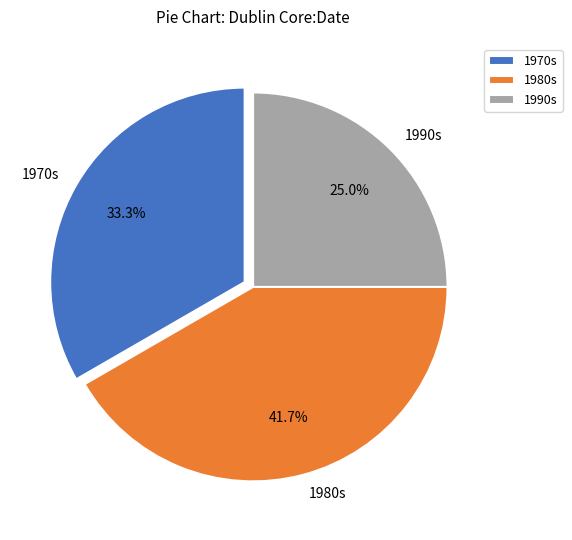

Does 1970s account for over 50% of the chart?

No